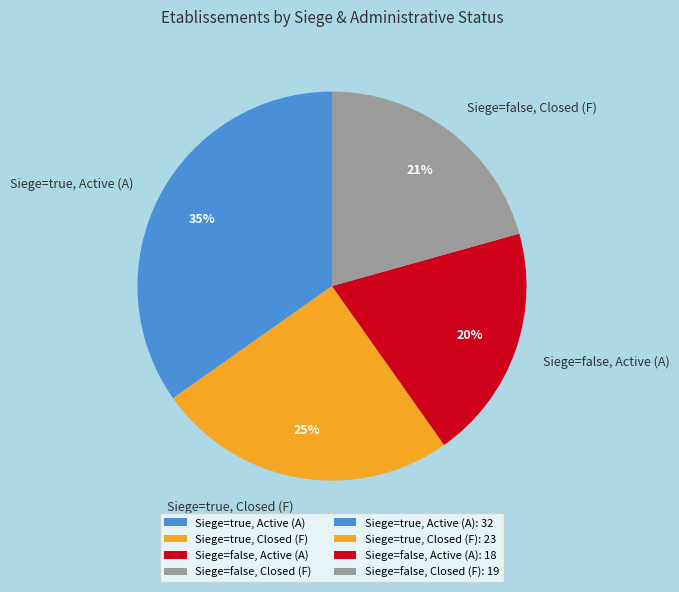

To the nearest percent, what is the average slice percentage?

25%